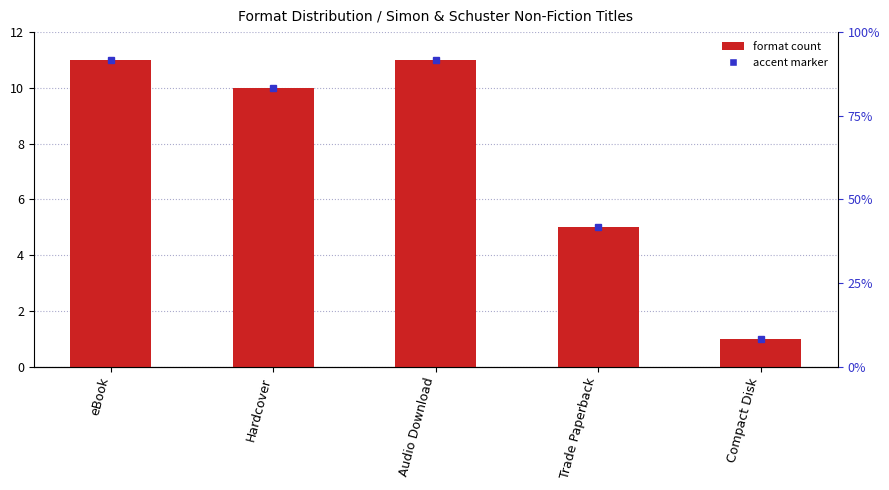

Approximately how many times larger is the value at Compact Disk compared to Audio Download?

0.1